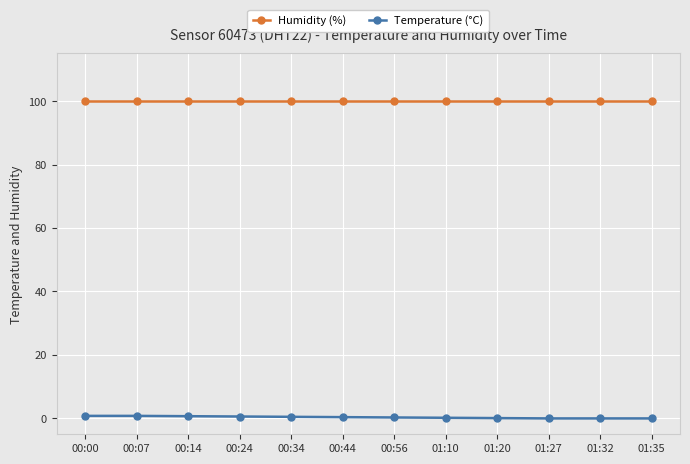

What is the label of the 7th point from the left?

00:56